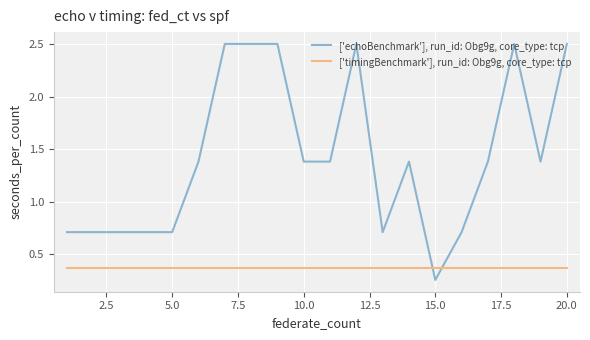

How many times do ['echoBenchmark'], run_id: Obg9g, core_type: tcp and ['timingBenchmark'], run_id: Obg9g, core_type: tcp cross each other?

2